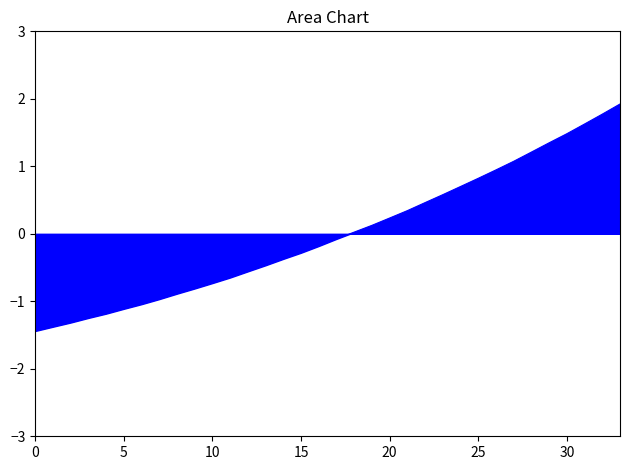

What is the difference between the maximum and minimum values?

3.4